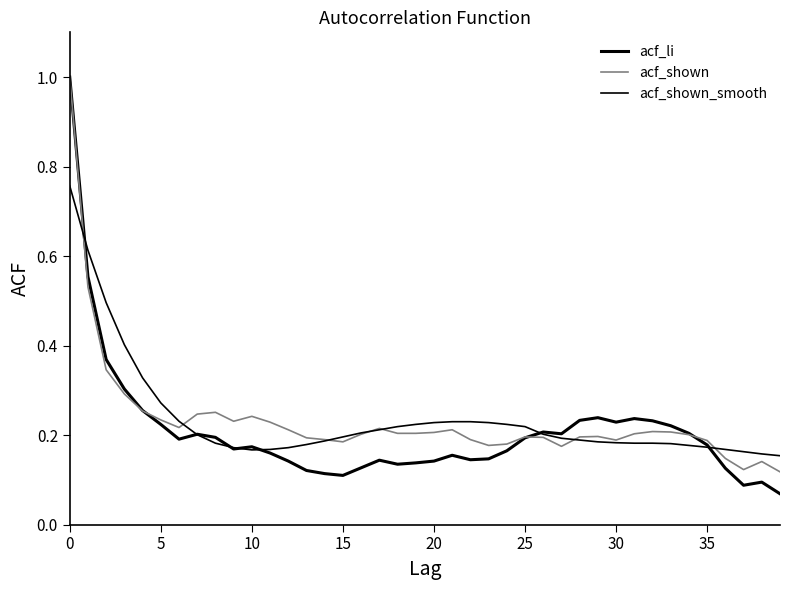

How many lines are shown in the chart?

3